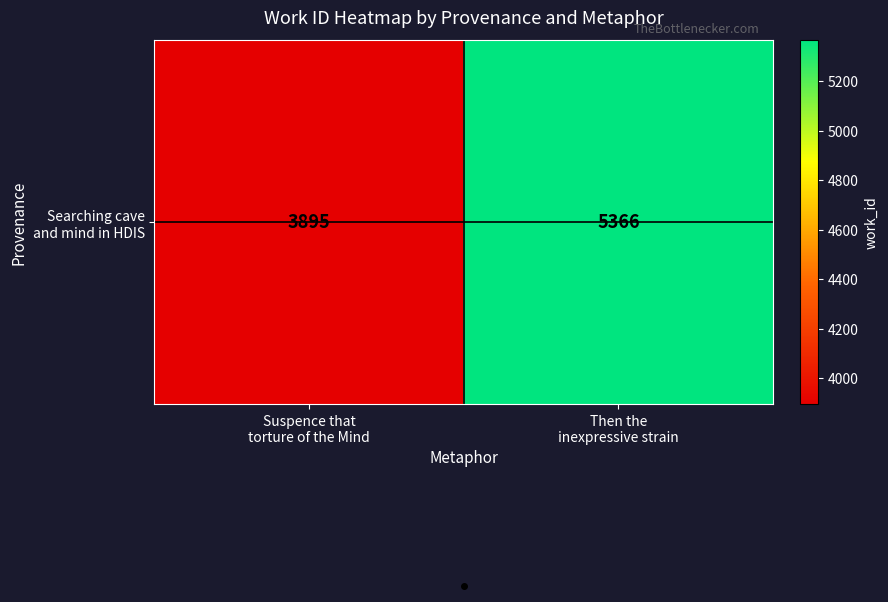

What is the difference between the Searching cave and mind in HDIS values at Suspence that torture of the Mind and Then the inexpressive strain?

1471